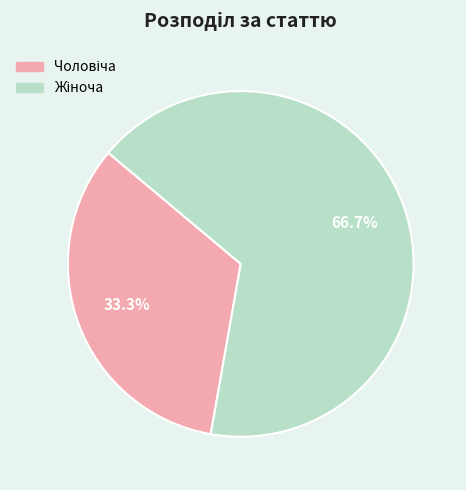

To the nearest percent, what is the average slice percentage?

50%